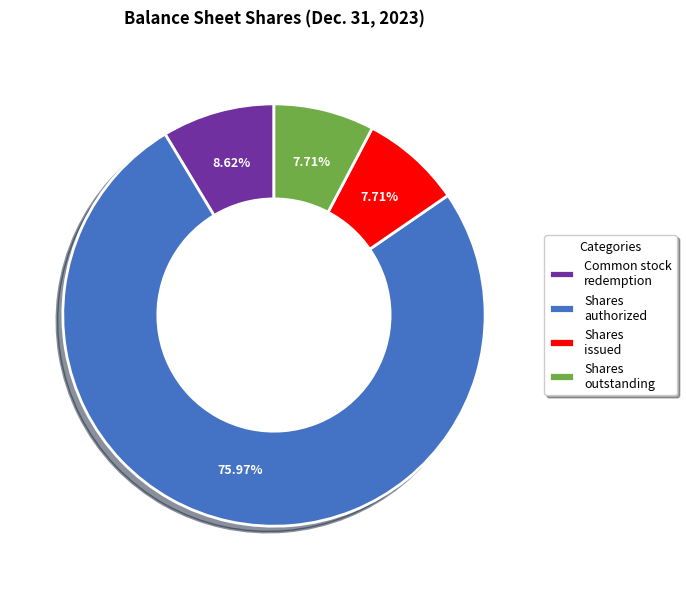

Is the sum of Shares authorized and Shares issued greater than half?

Yes